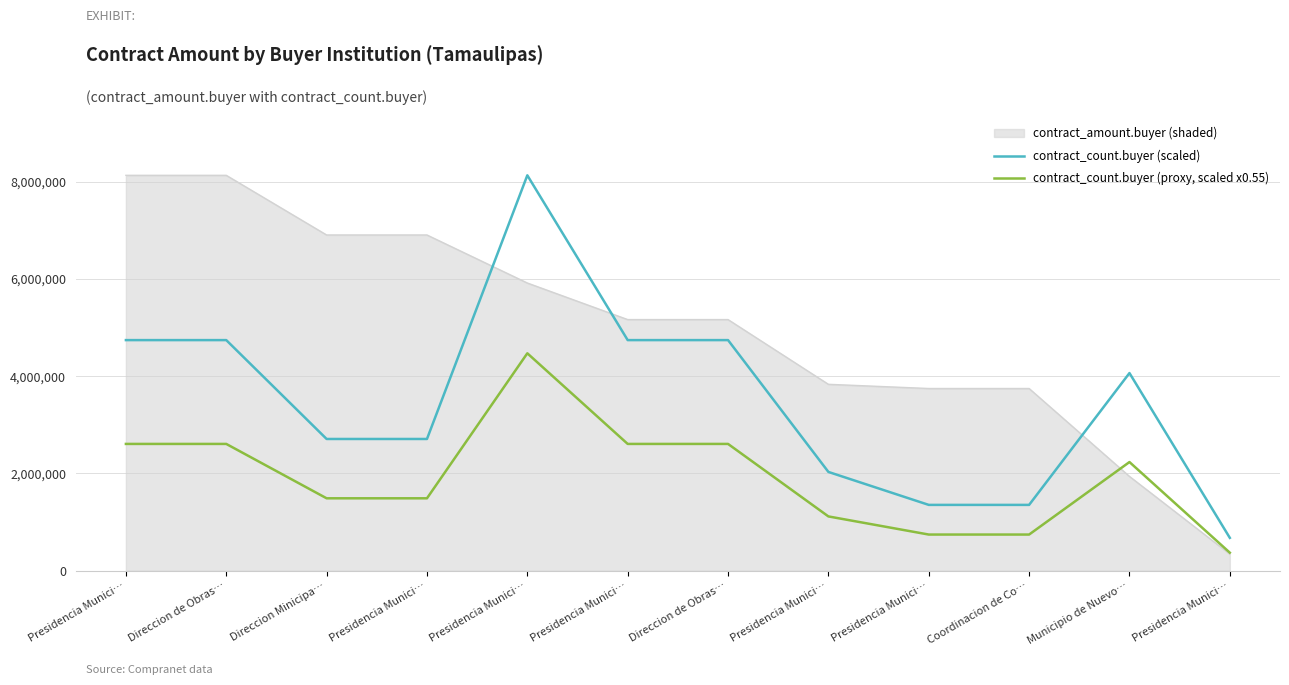

True or false: contract_count.buyer (proxy, scaled x0.55) has a value of 744978.0 at Presidencia Munici….

True